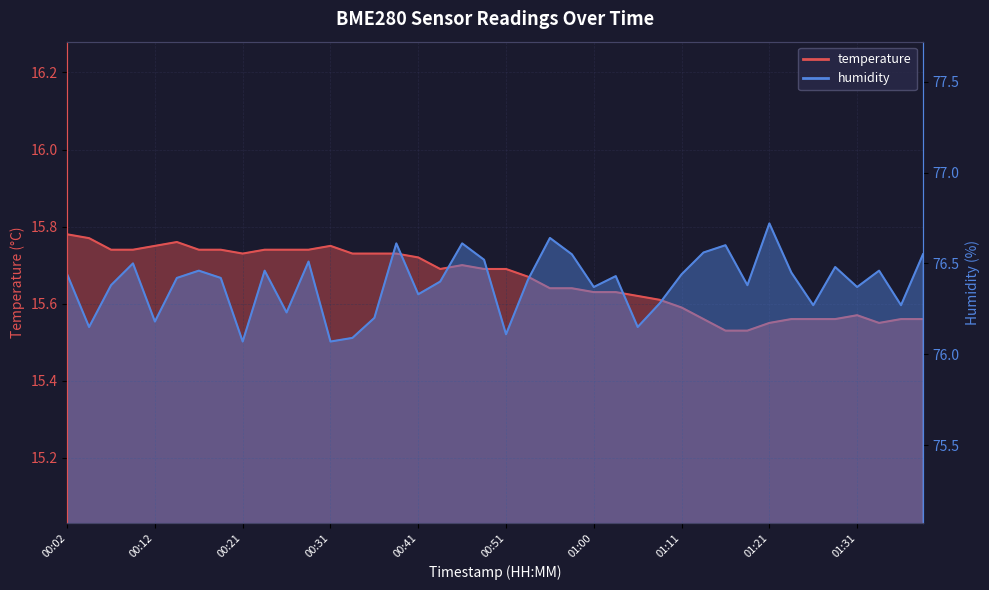

True or false: temperature has more than 1 interior local peaks.

True